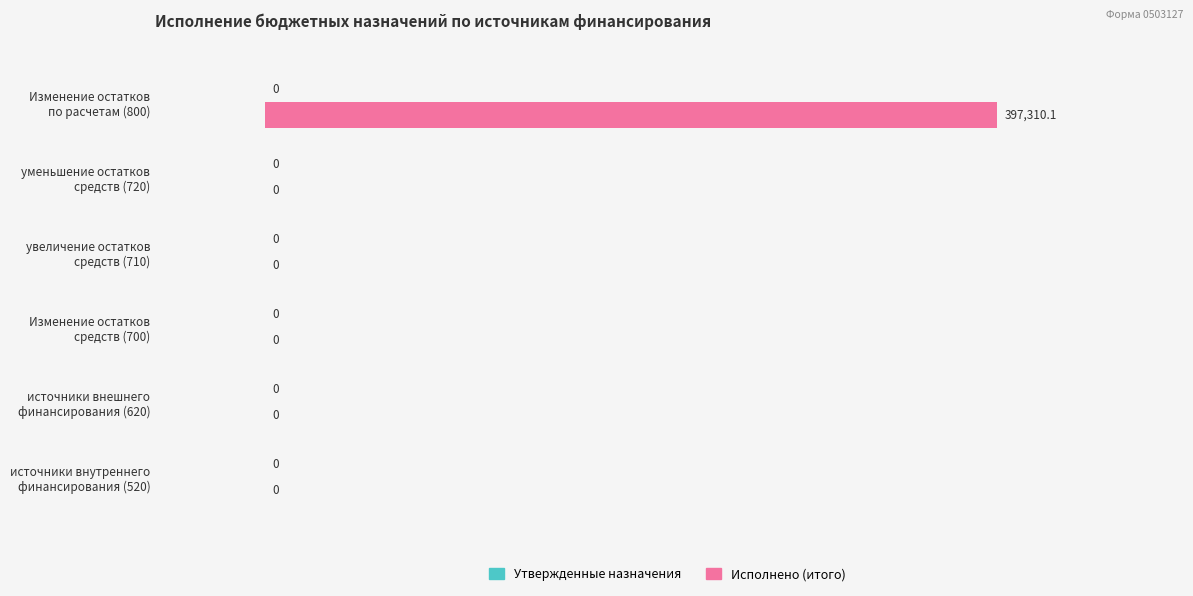

What is the maximum value shown in the chart?

397310.1